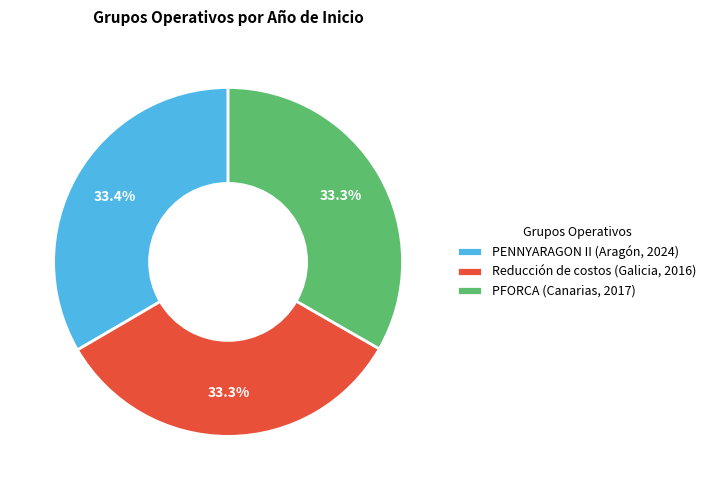

To the nearest percent, what is the combined percentage of PFORCA (Canarias, 2017) and Reducción de costos (Galicia, 2016)?

67%